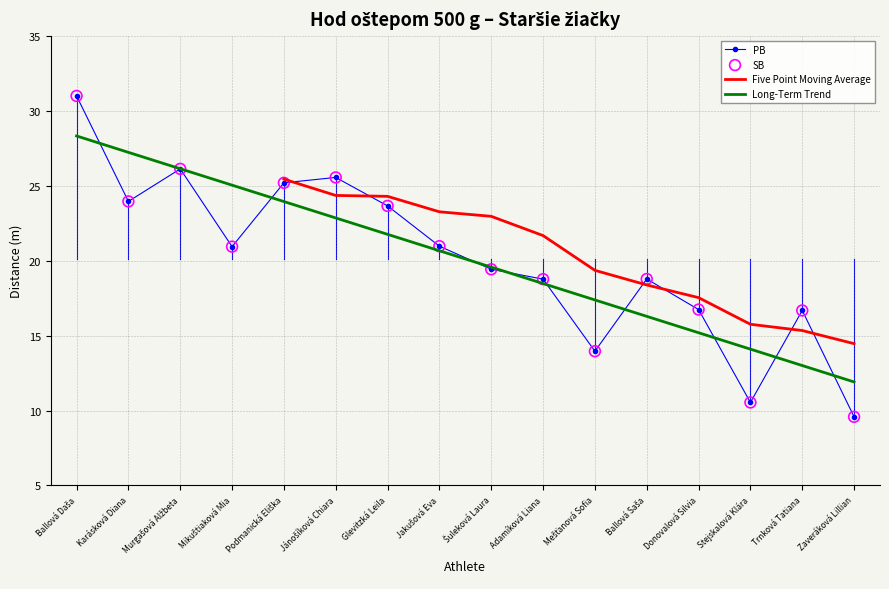

The Long-Term Trend series shows 13.0 at Trnková Tatiana. True or false?

True